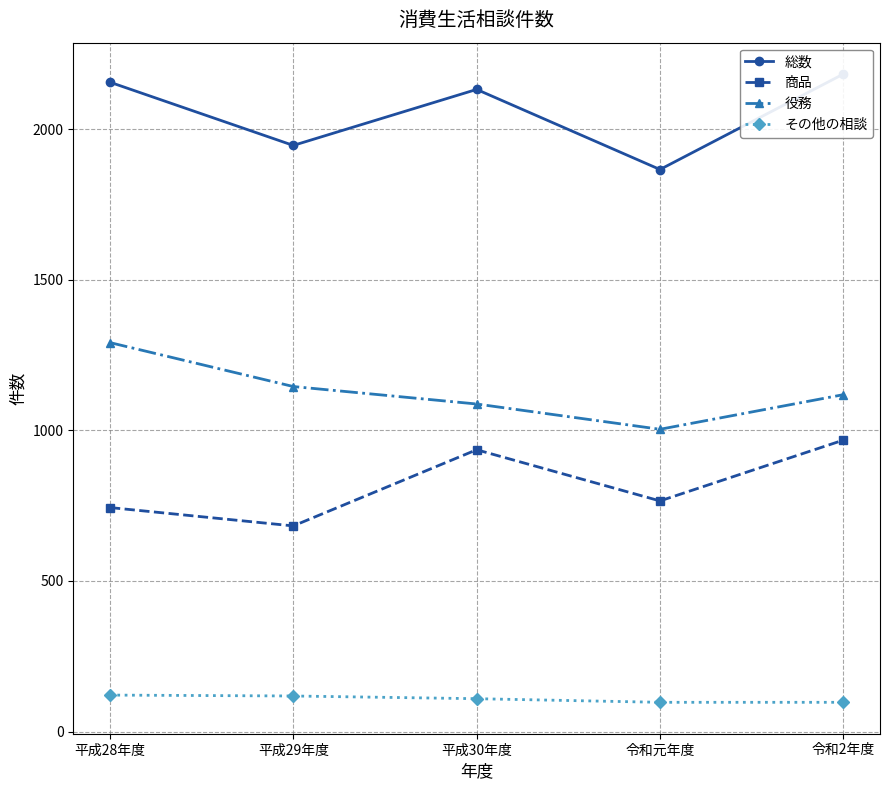

Rank the categories by 商品 value from highest to lowest.

令和2年度, 平成30年度, 令和元年度, 平成28年度, 平成29年度